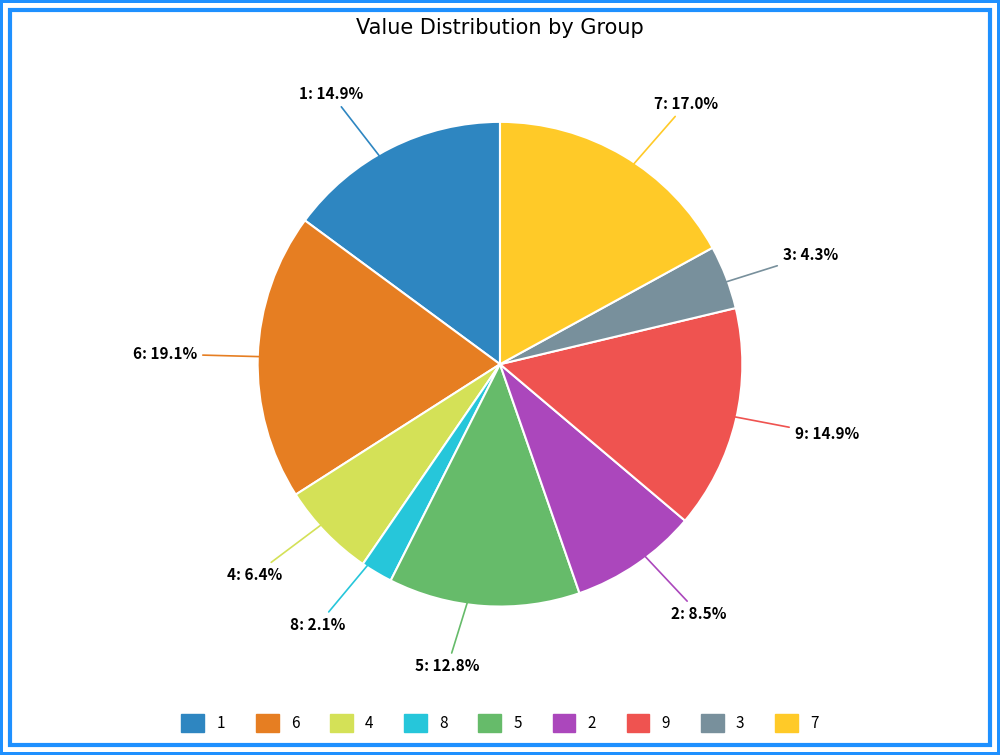

How much of the chart is everything except 5?

87.2%